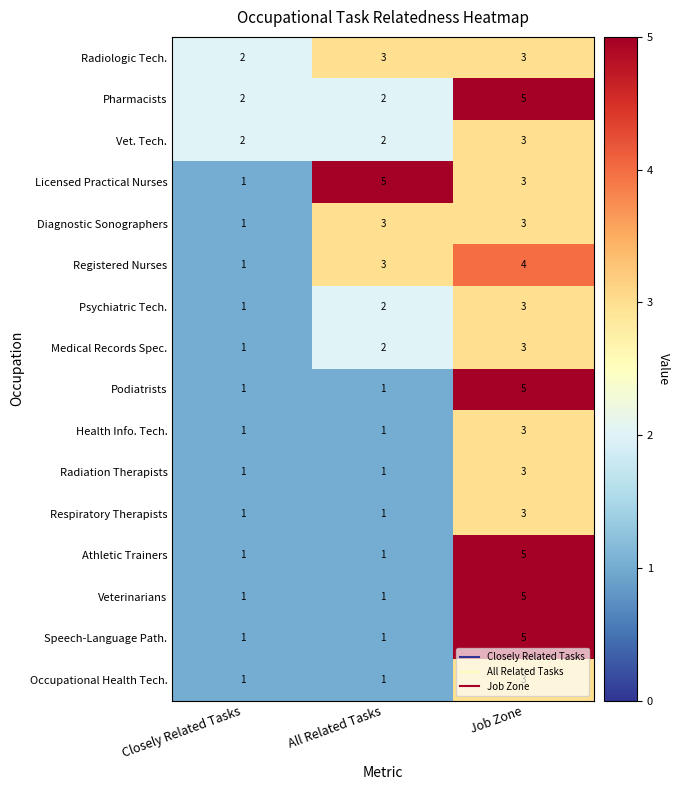

What is the spread (max minus min) of values at All Related Tasks?

4